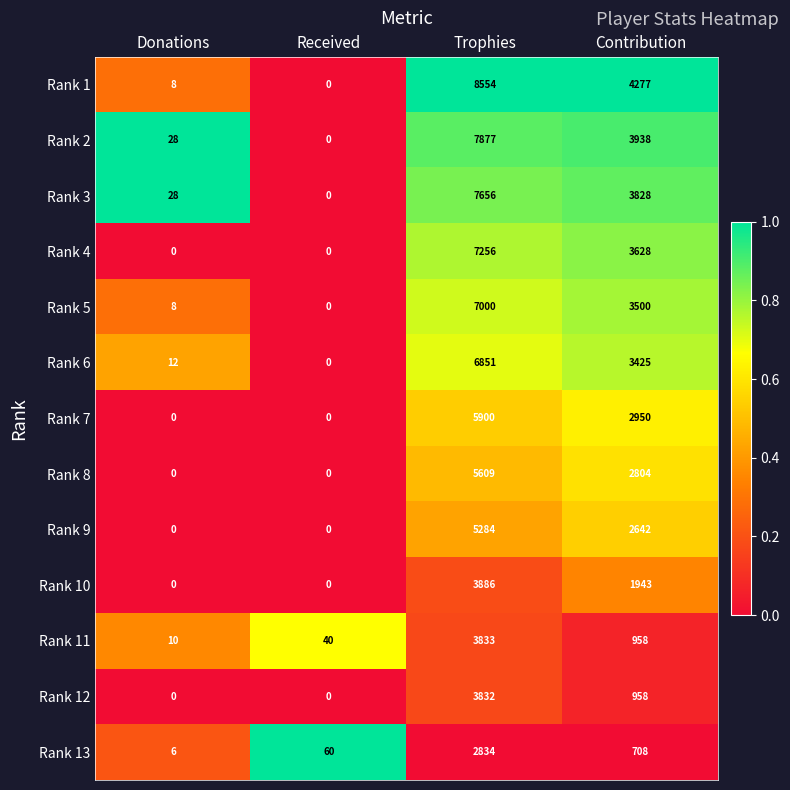

How many categories are shown in the chart?

4